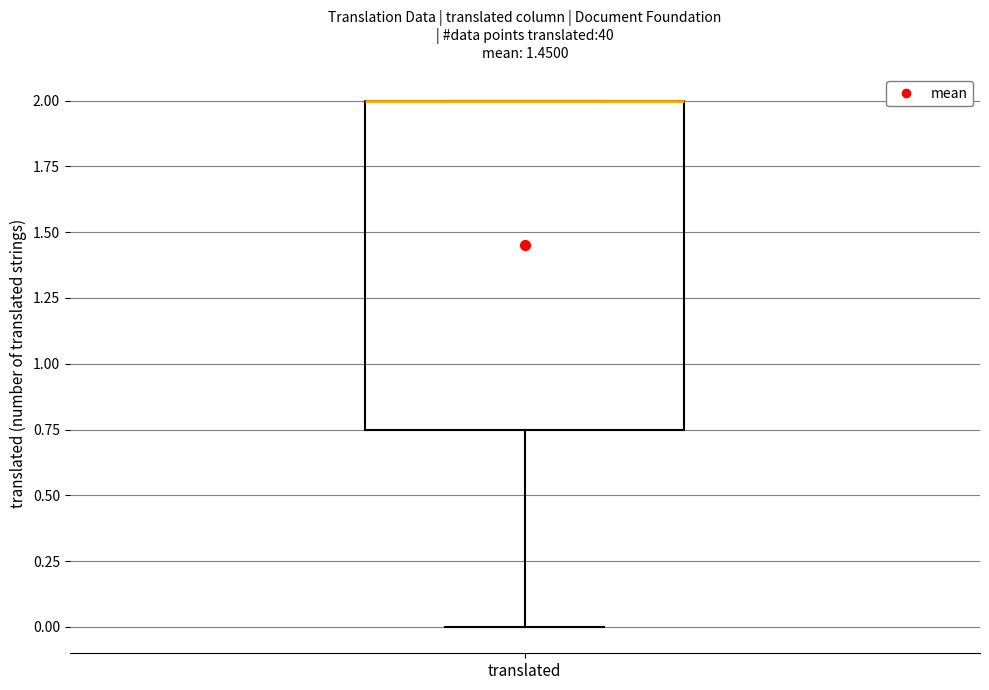

Read this box plot against the y-axis: the position of the median line, the range covered by the box, and the ends of both whiskers. The values are not printed on the chart, so give them approximately, as read against the axis.

median 2.00 (drawn on the box's upper edge), box 0.75 to 2.00, whiskers 0.00 to 2.00